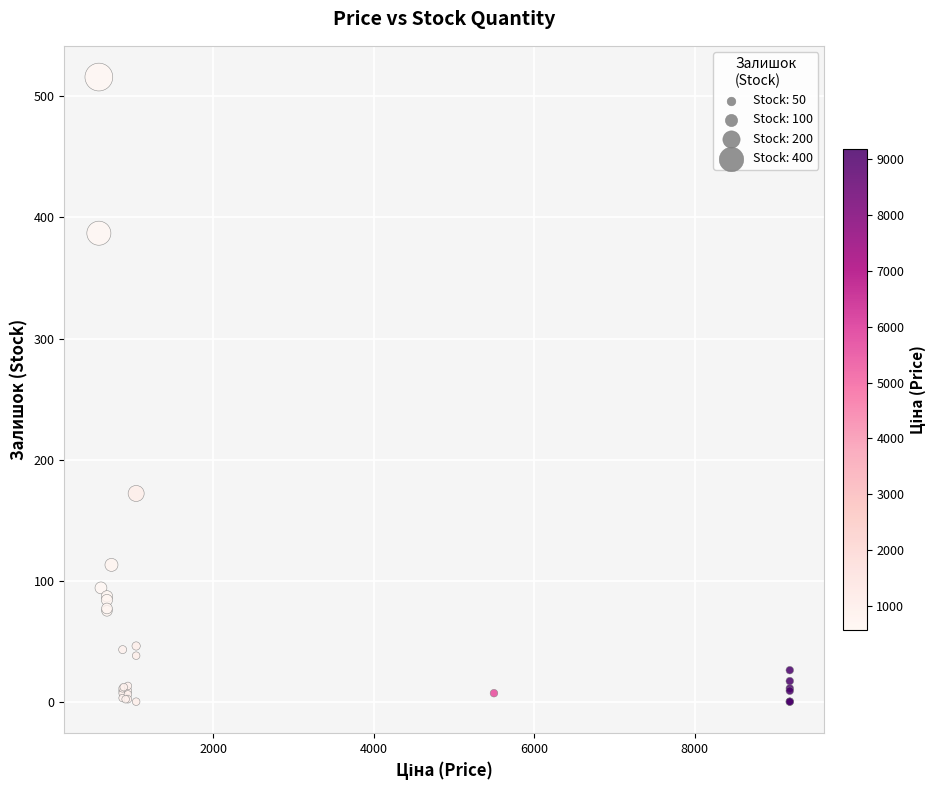

What Y value in the scatter plot is closest to 258?

172